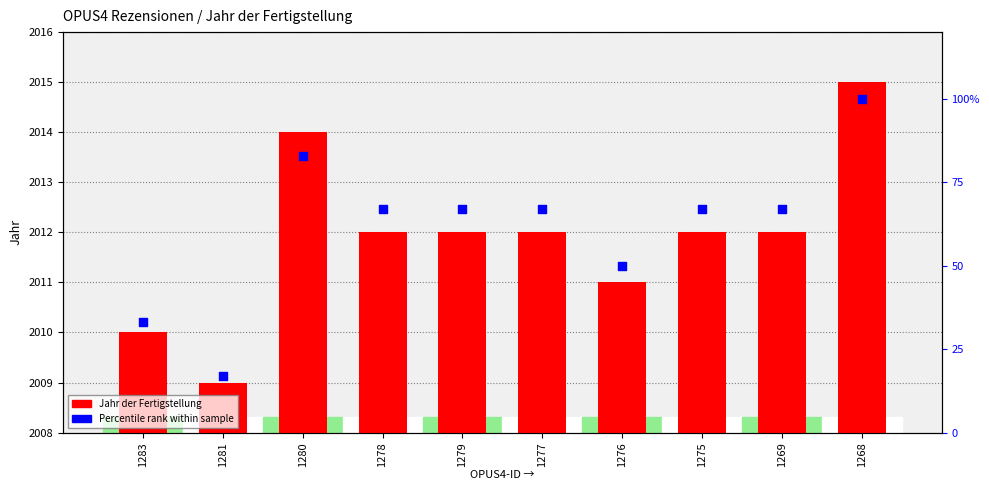

Which series has the widest spread of Y values?

Percentile rank within sample